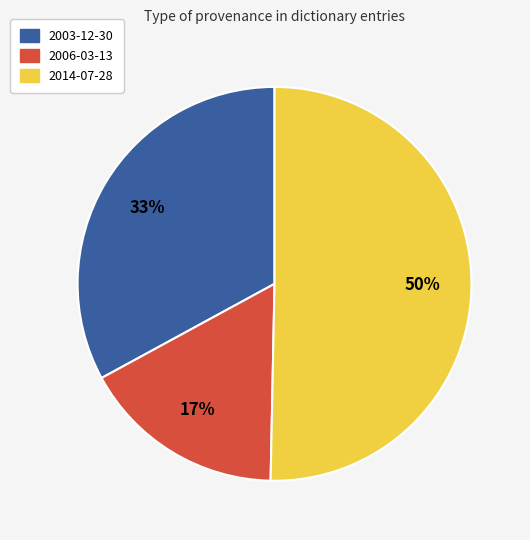

To the nearest percent, what is the average slice percentage?

33%